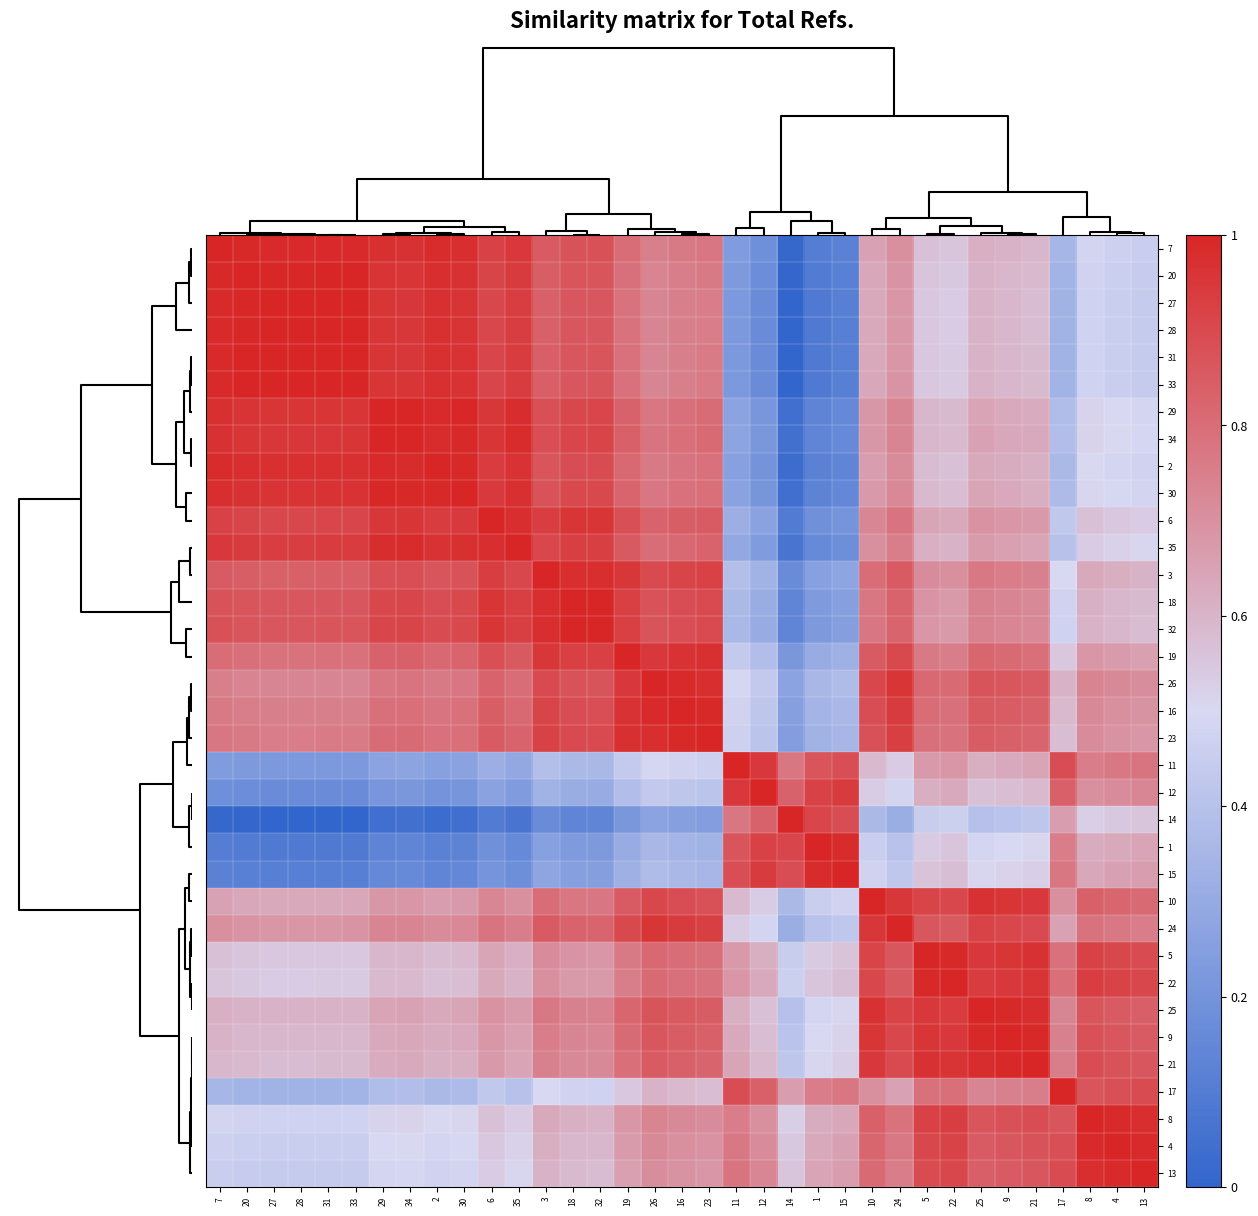

Which series changed the most between 19 and 23?

3